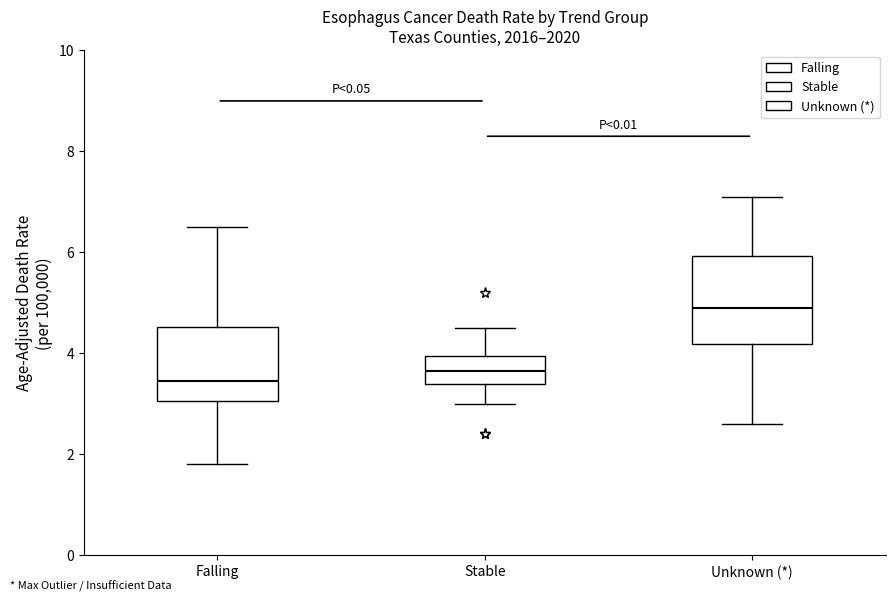

Reading left to right, transcribe this box plot: for each box, give where its median line is, the range the box spans, and where its two whiskers end, as read against the y-axis. The values are not printed on the chart, so give them approximately, as read against the axis.

Falling: median 3.4, box 3.0 to 4.6, whiskers 1.8 to 6.6
Stable: median 3.6, box 3.4 to 4.0, whiskers 3.0 to 4.6
Unknown (*): median 5.0, box 4.2 to 6.0, whiskers 2.6 to 7.2